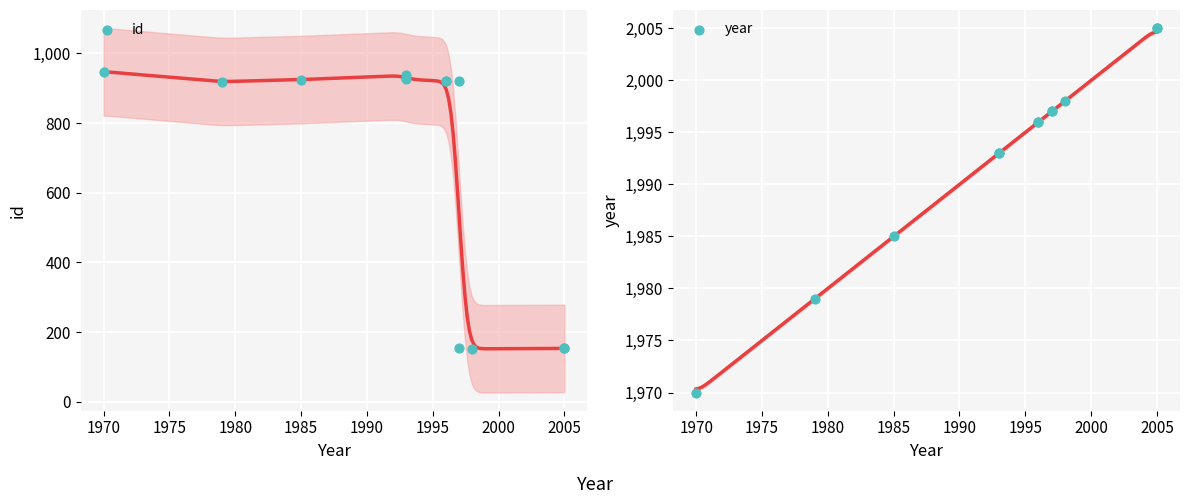

Which series contains the highest Y value?

year